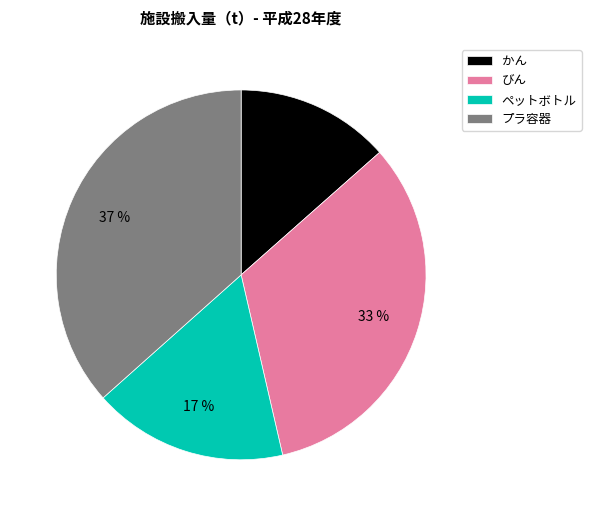

Approximately how many times larger is the value at プラ容器 compared to びん?

1.1